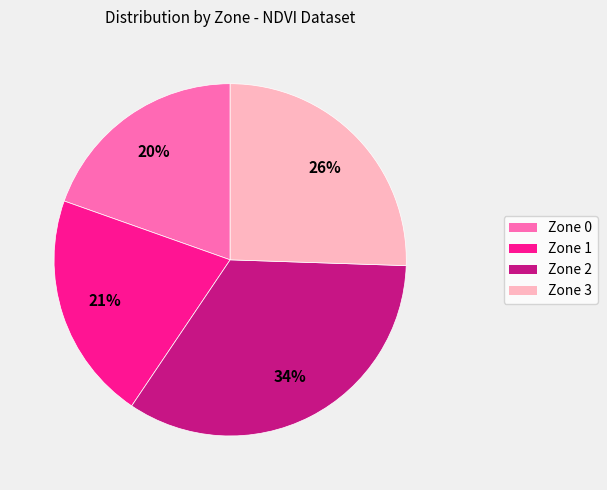

Count the number of slices in the pie.

4